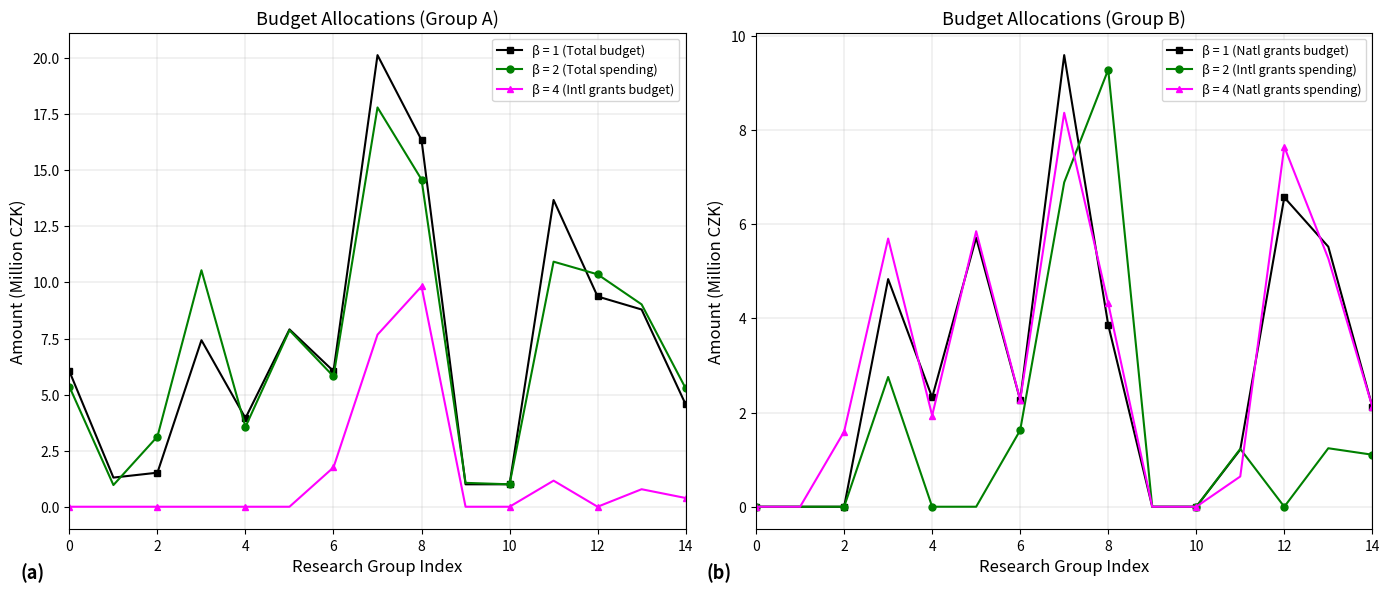

What are all the series names shown in the legend?

Total budget, Total spending, Individual international grants budget, Individual national grants budget, Individual international grants spending, Individual national grants spending